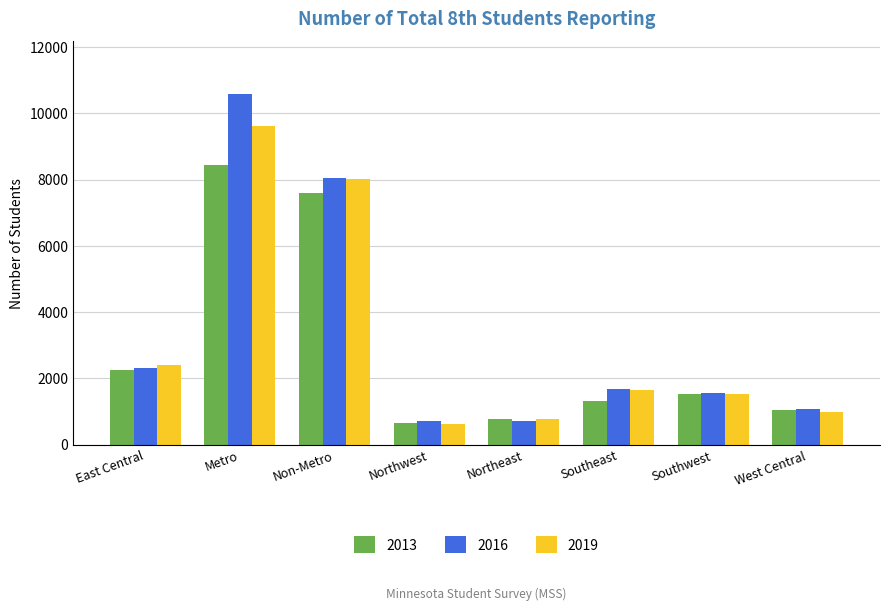

What is the spread (max minus min) of values at Southeast?

365